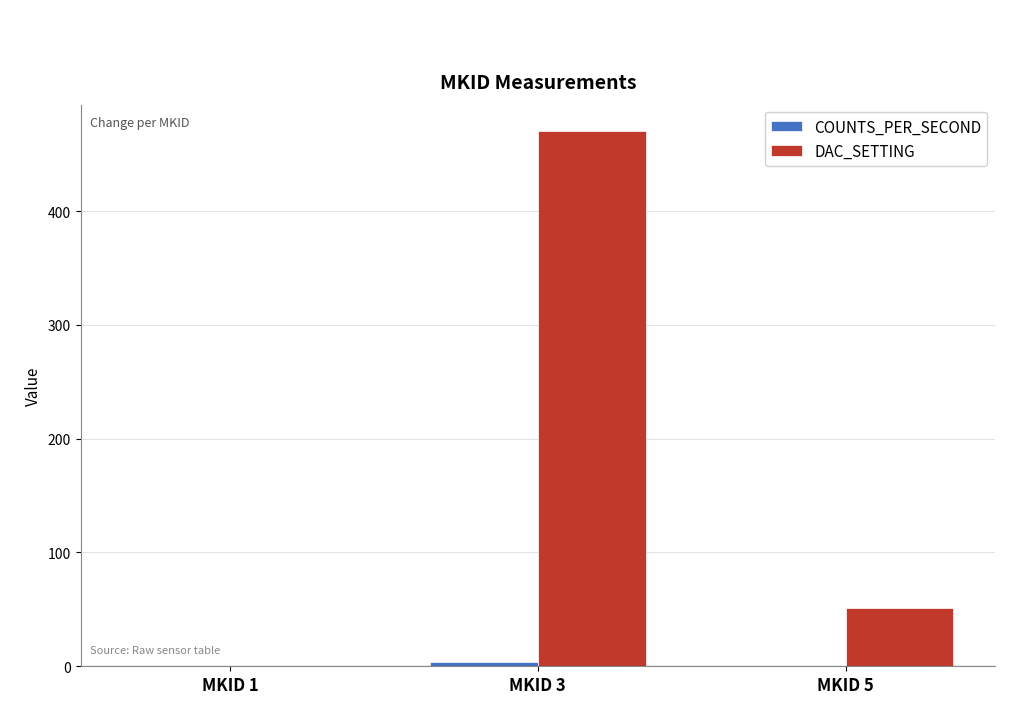

The value of DAC_SETTING at MKID 3 is 470.0. True or false?

True